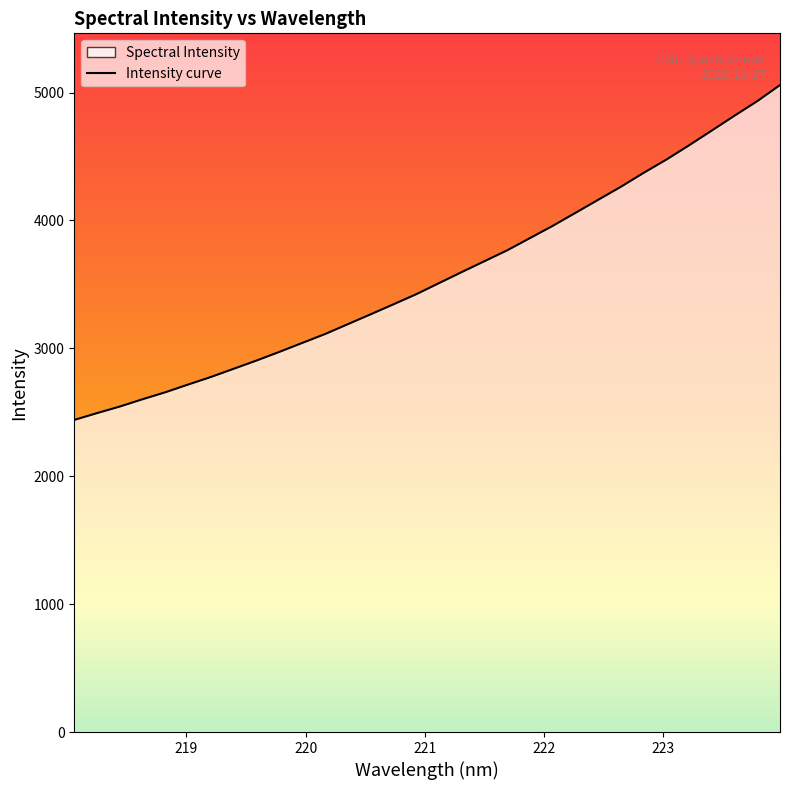

What is the greatest value displayed?

5058.7